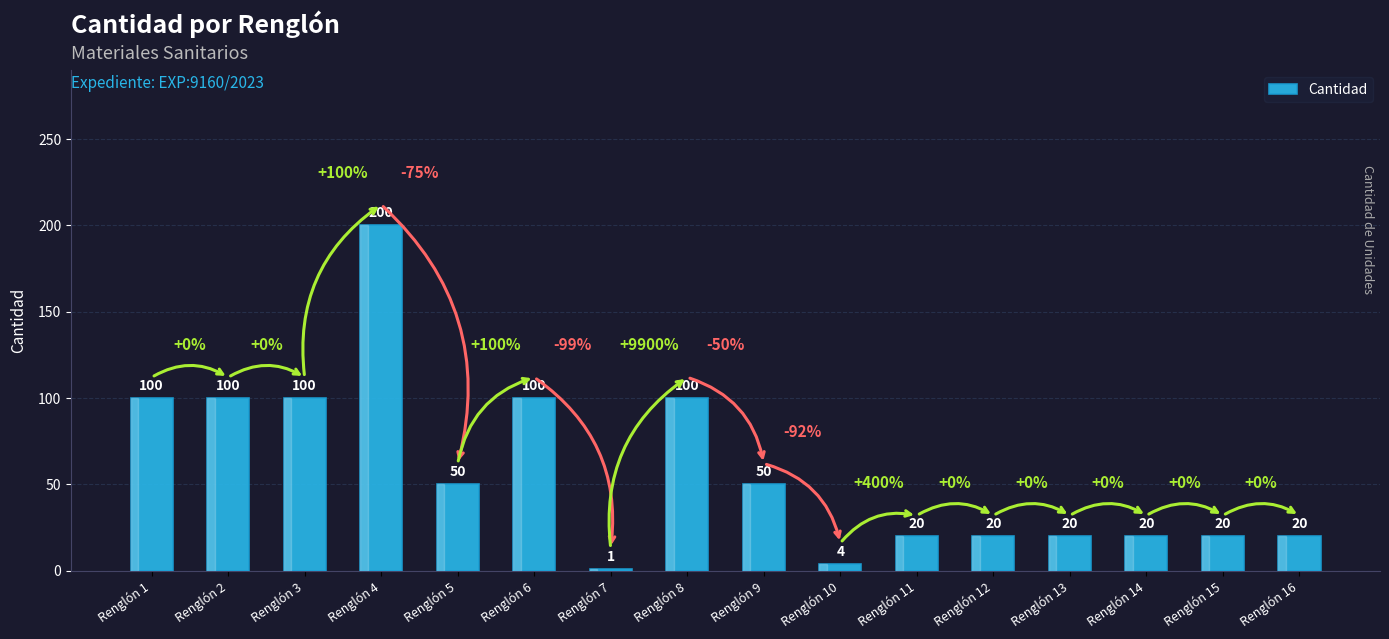

How many data points does each series have?

16